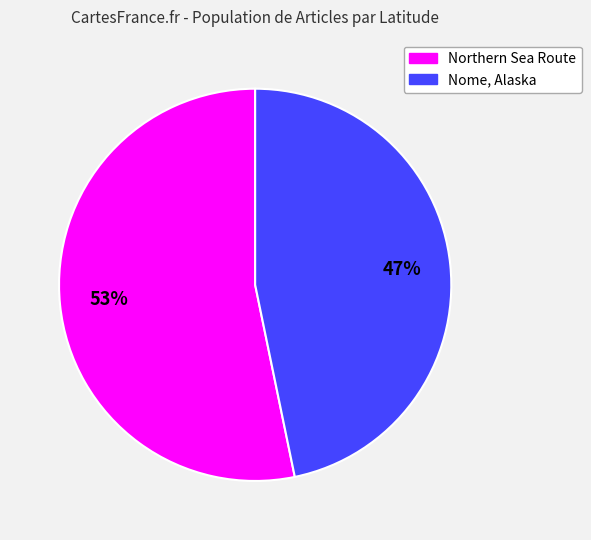

Count the number of slices in the pie.

2